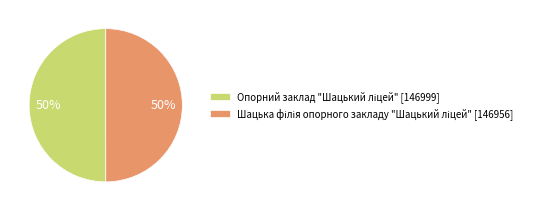

To the nearest percent, what is the average slice percentage?

50%